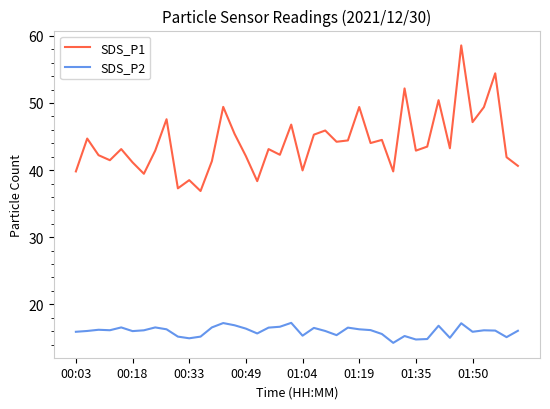

Does the chart display data point markers on the line(s)?

No